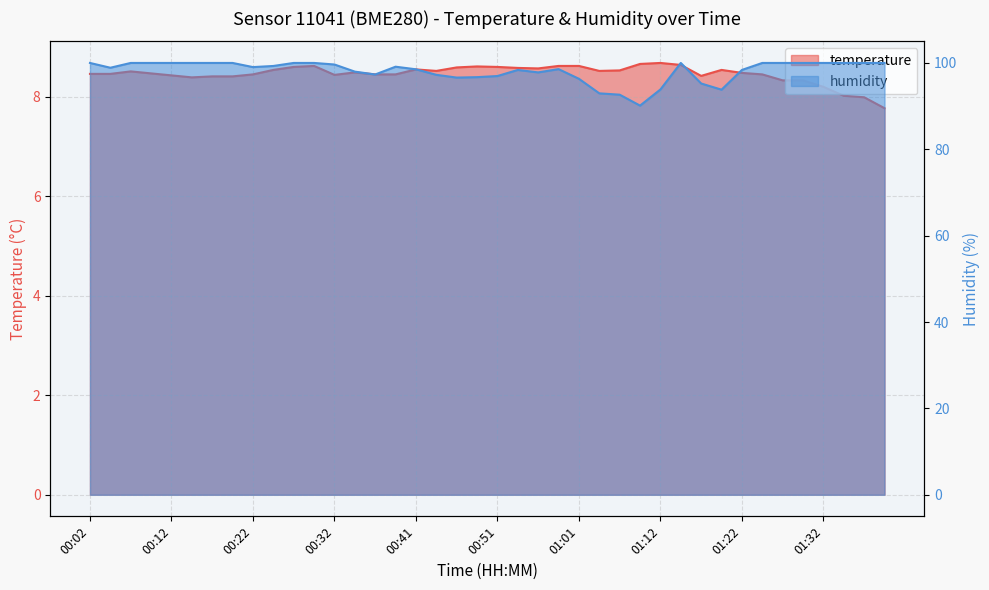

How many lines are shown in the chart?

2